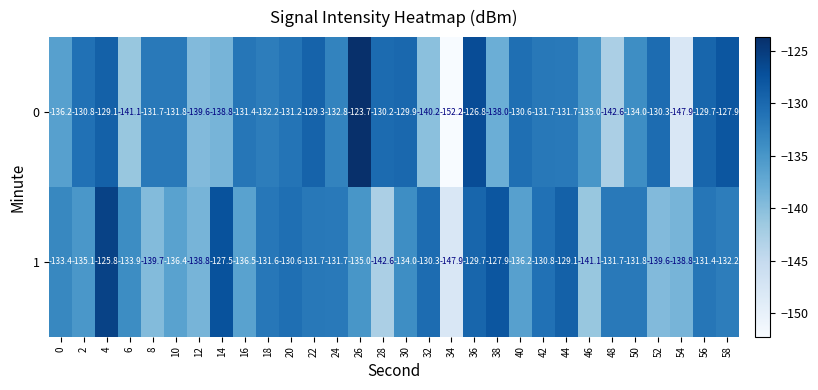

At which category is the sum across all series the highest?

4